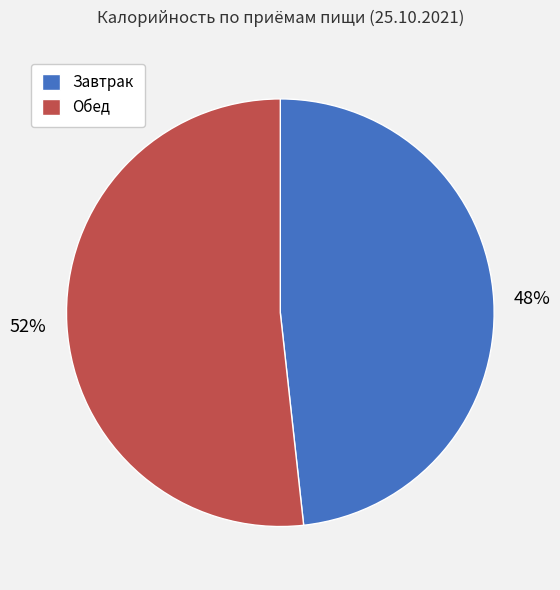

To the nearest percent, what portion does Завтрак represent?

48%